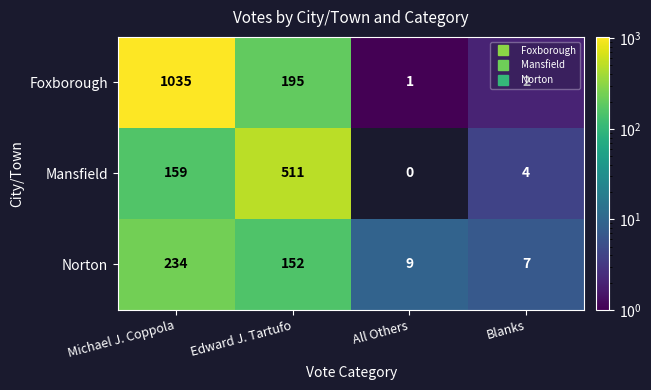

At how many categories does at least one series exceed 169?

2